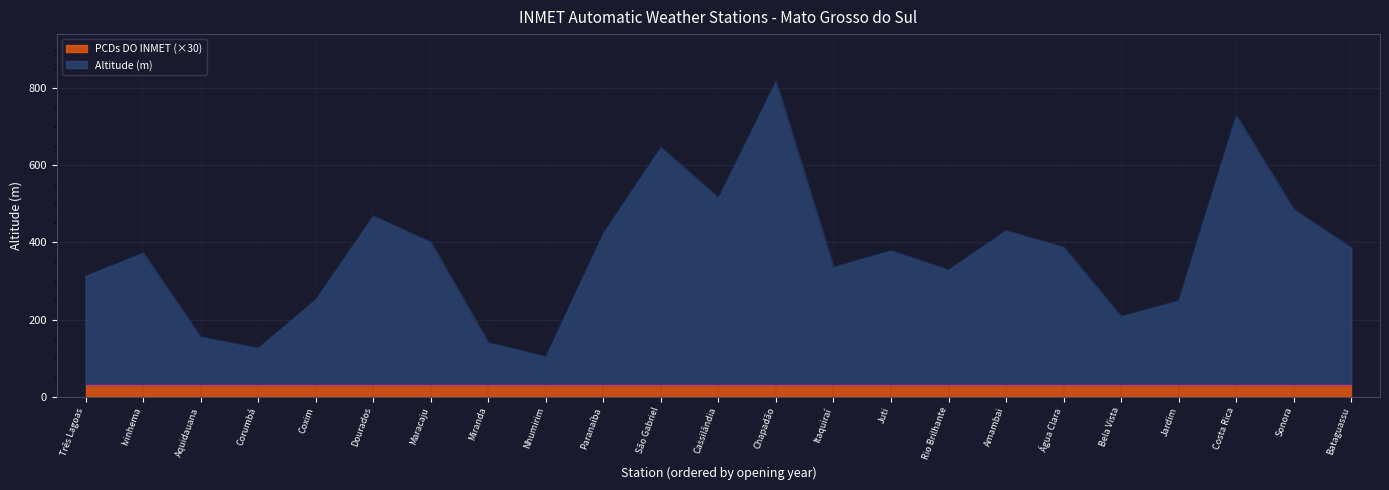

The value of PCDs DO INMET (×30) at Chapadão is 30. True or false?

True